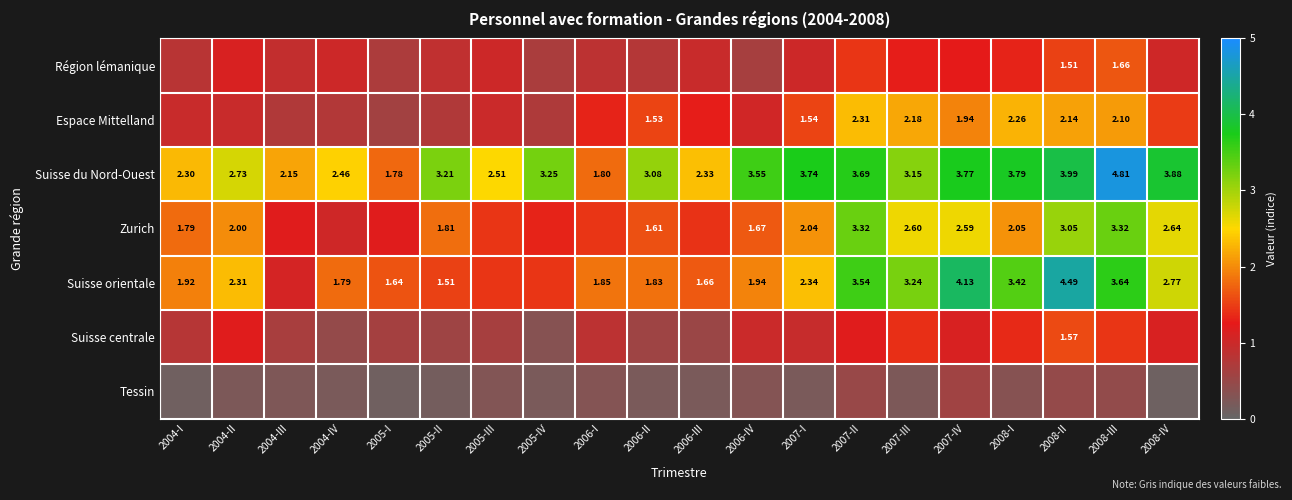

Which series has the widest spread of values?

Suisse orientale